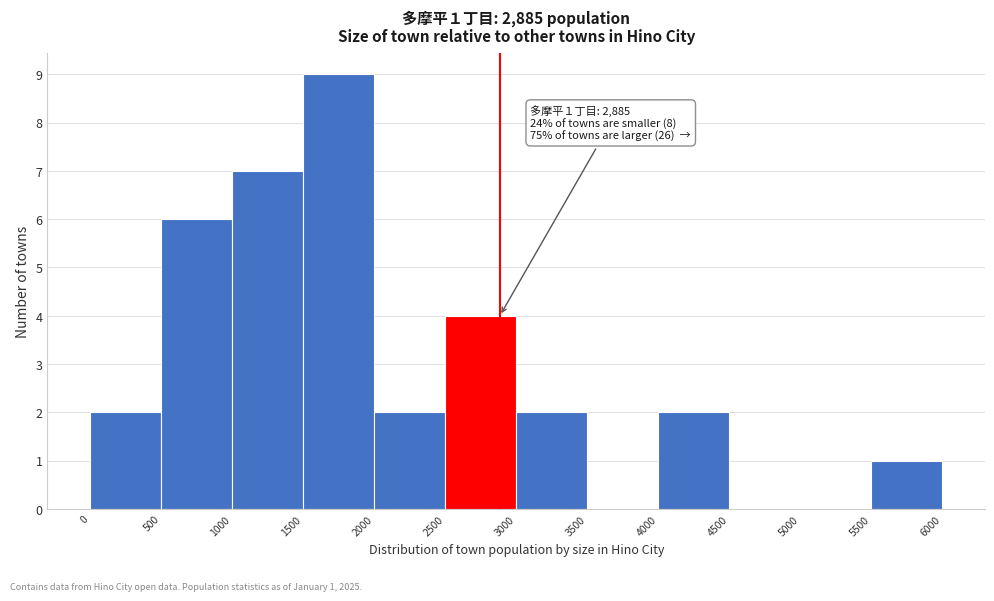

Over which range of the x-axis is the bar tallest?

1500 to 2000